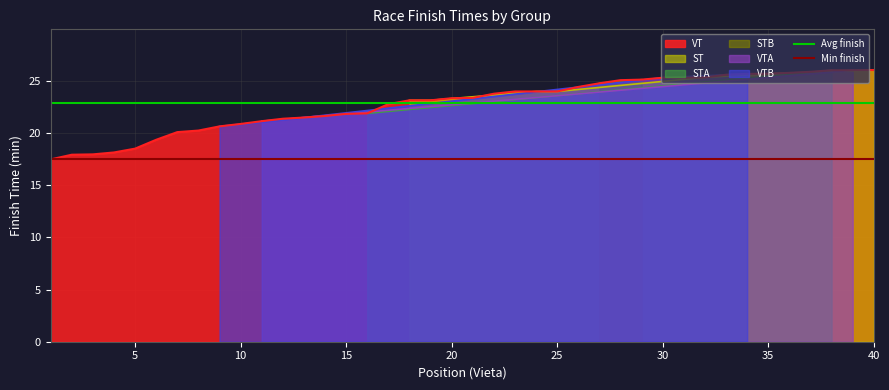

What is the average value of the Min finish series?

17.5